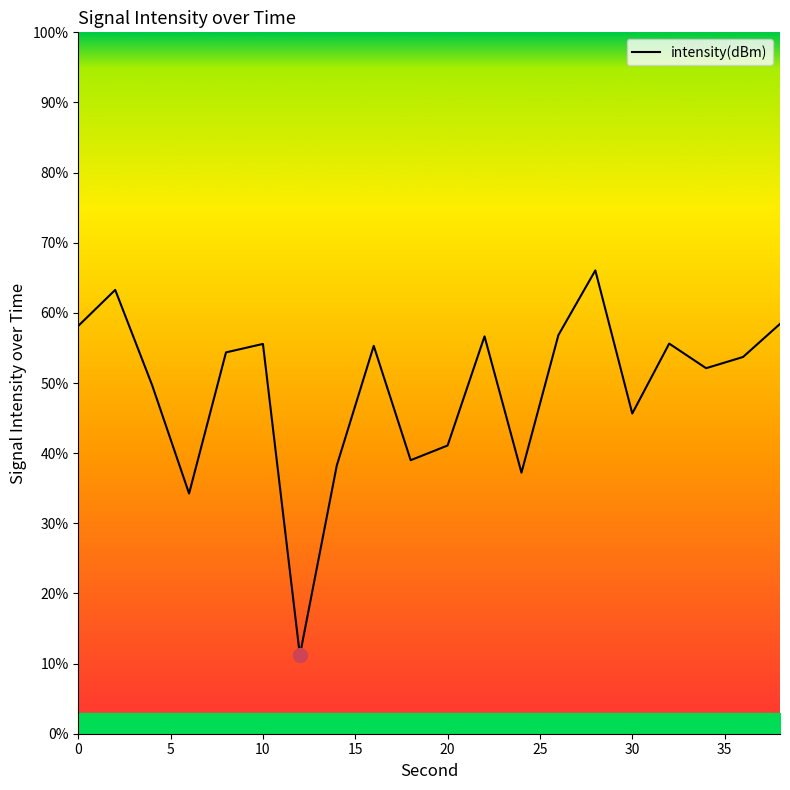

Count the number of values greater than 54.

10